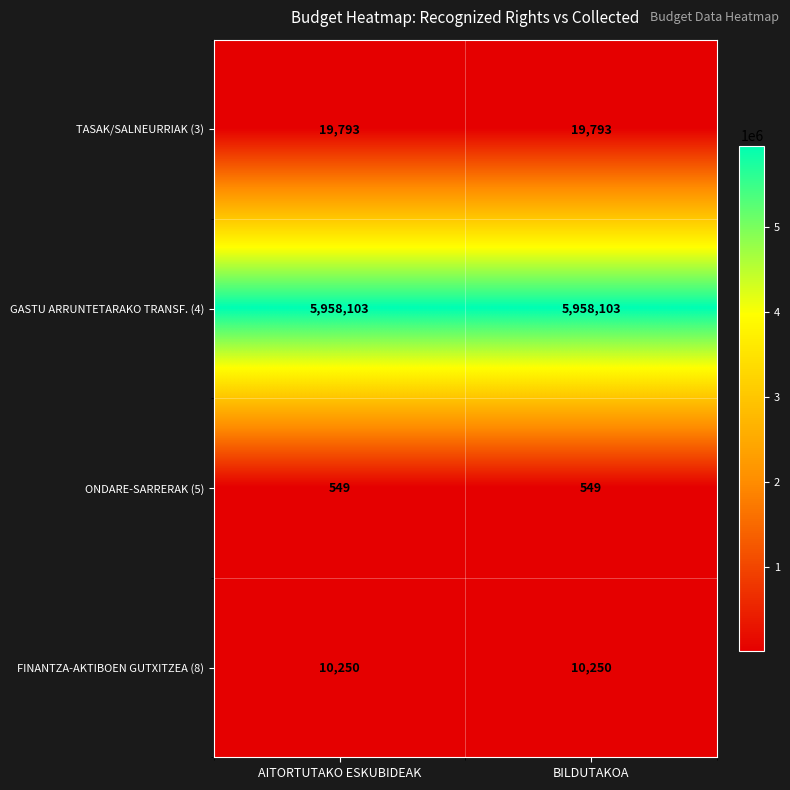

The value of FINANTZA-AKTIBOEN GUTXITZEA (8) at BILDUTAKOA is 15984. True or false?

False